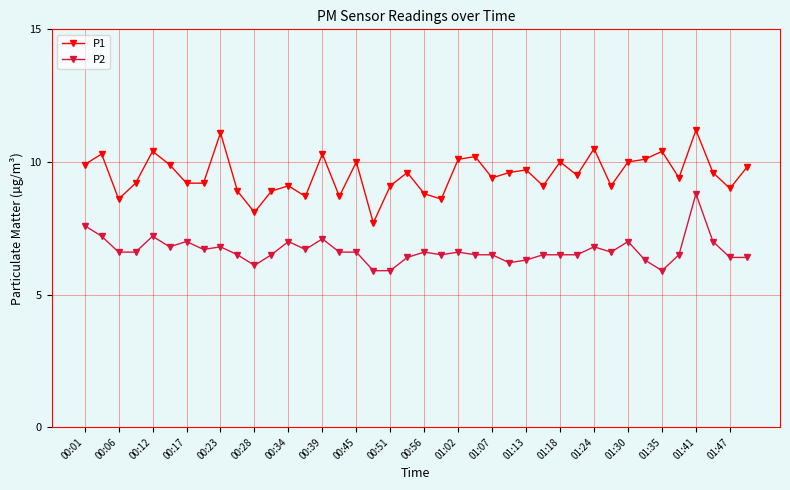

Which series has the widest spread of values?

P1